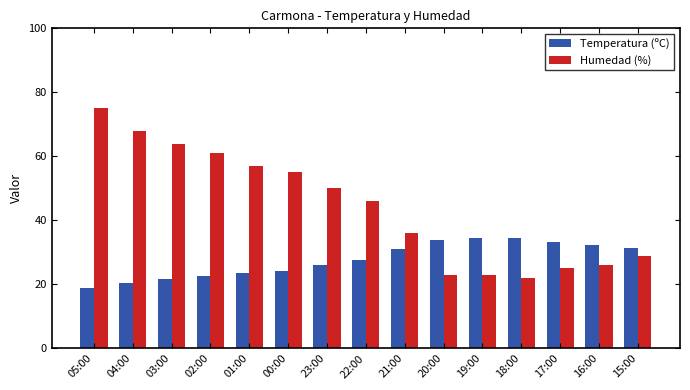

What is the label of the 10th bar from the left?

20:00